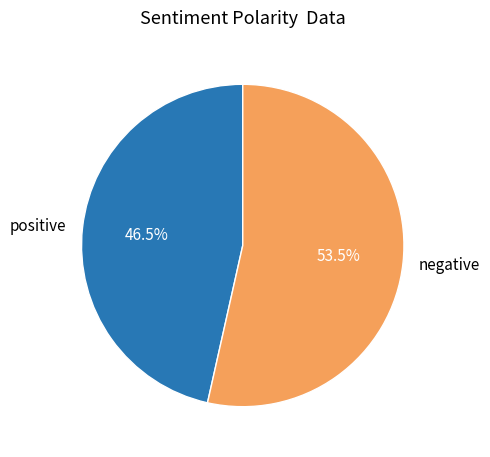

What percentage do positive and negative together represent?

100.0%